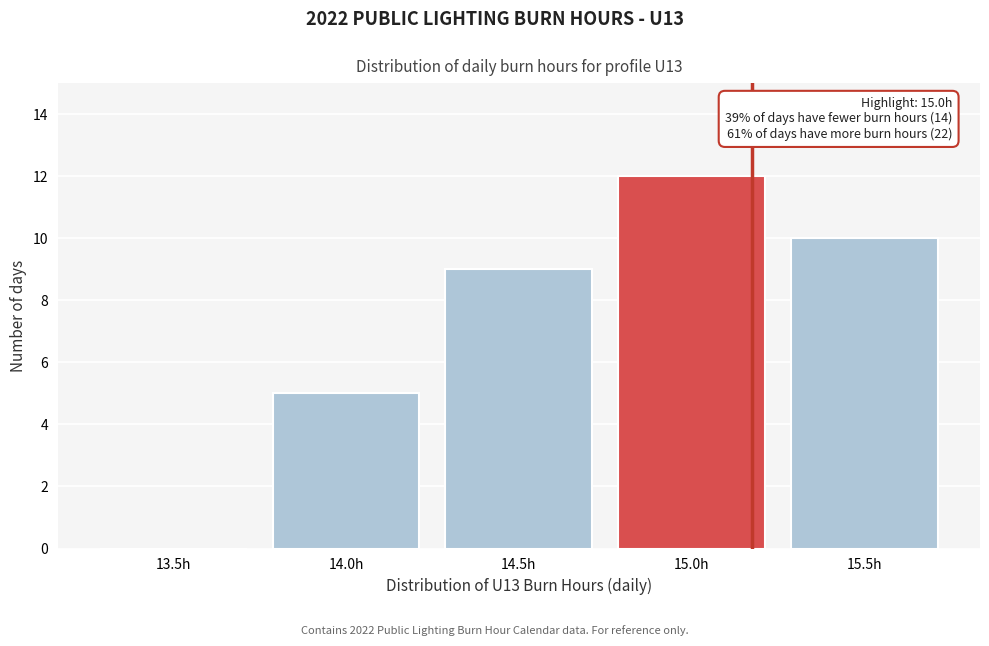

Reading left to right, extract all data points from this chart.

13.5h=0	14.0h=5	14.5h=9	15.0h=12	15.5h=10